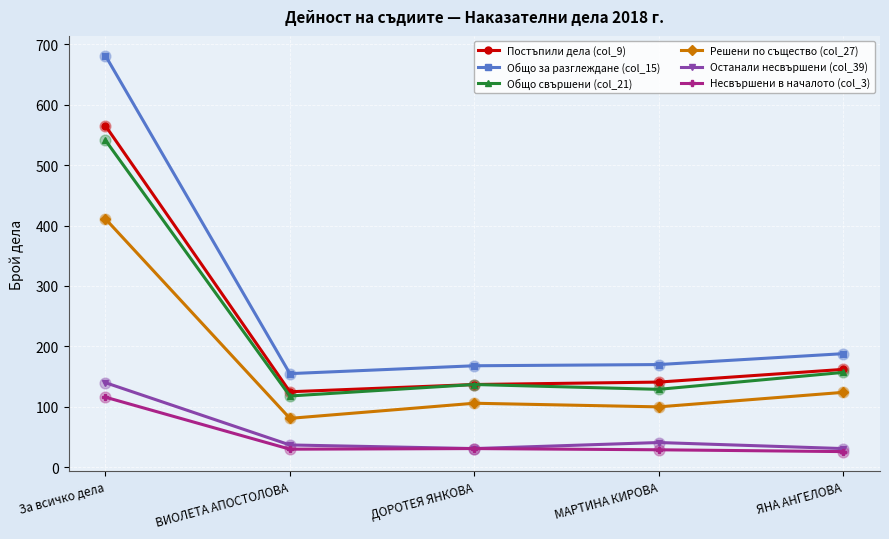

At which category is the sum across all series the highest?

За всичко дела